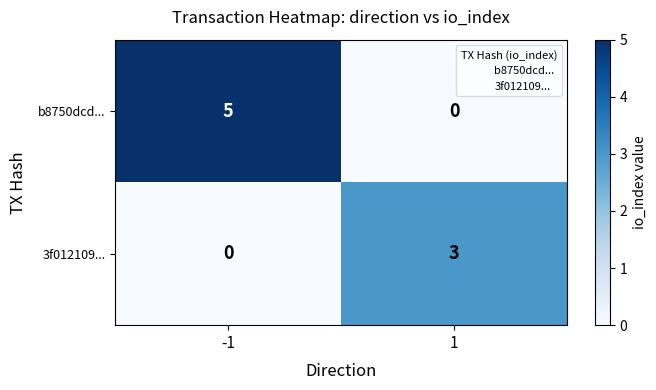

Reading left to right, extract all data points from this chart.

b8750dcd...: -1=5	1=0
3f012109...: -1=0	1=3